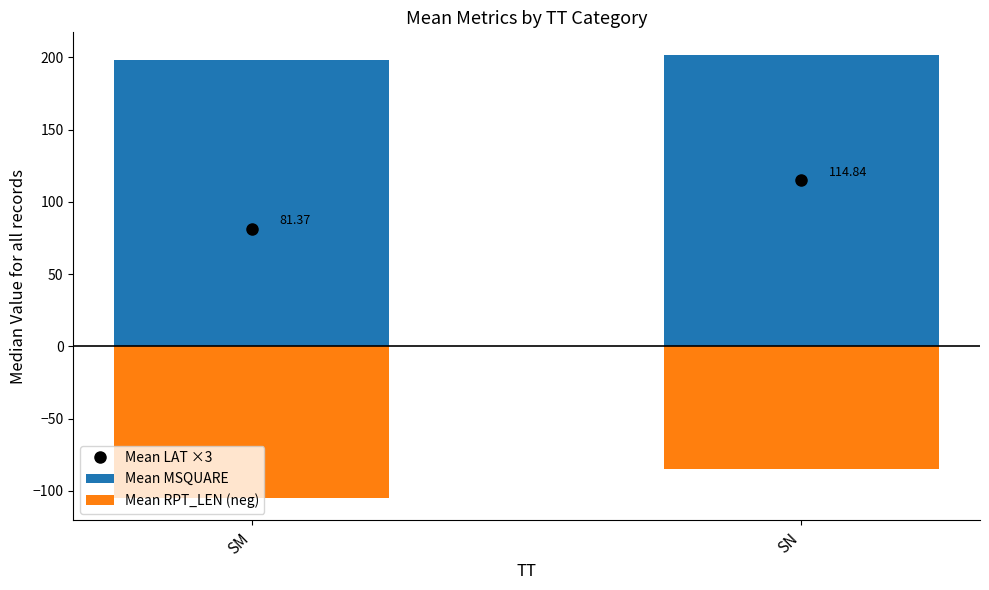

What is the smallest value displayed?

-105.1